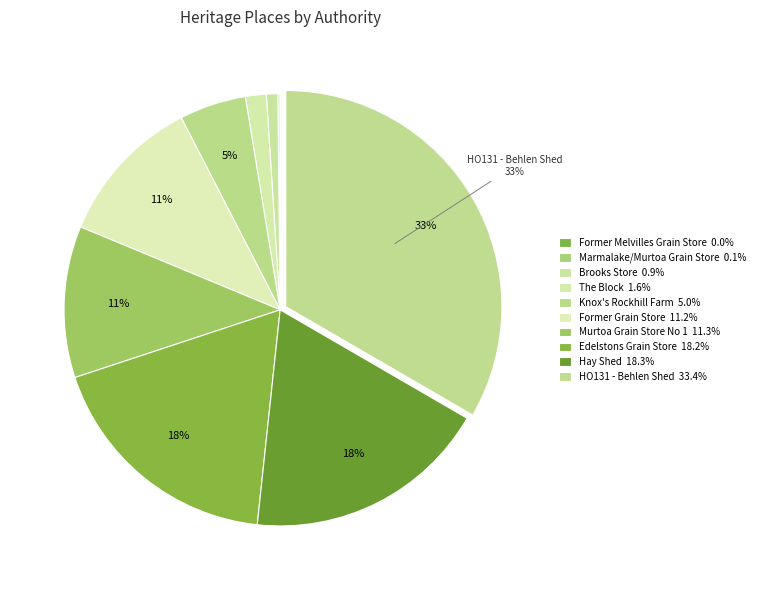

What is the largest slice in the pie chart?

HO131 - Behlen Shed